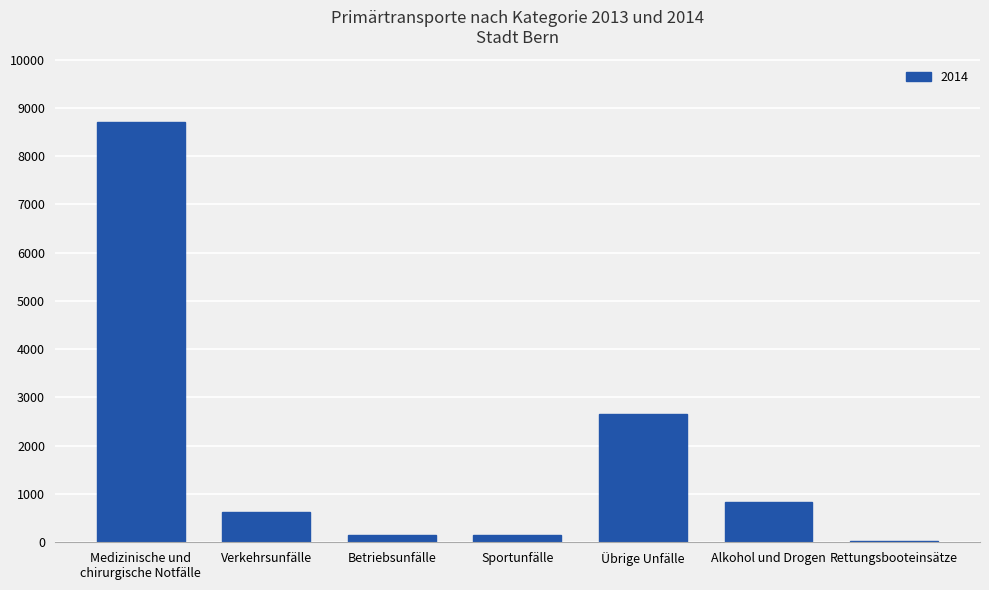

What position from the left is Betriebsunfälle?

3